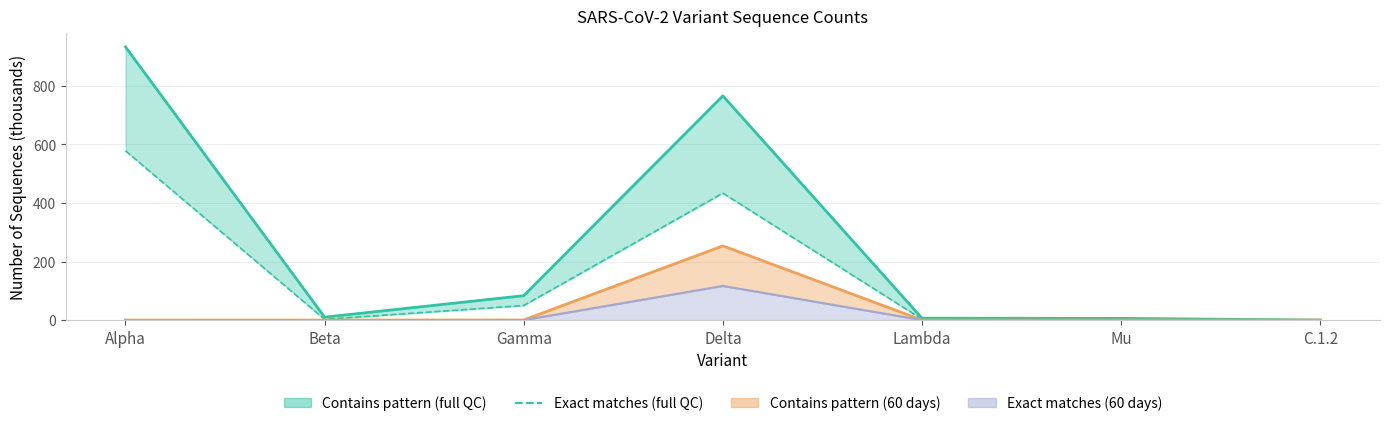

At which category does the data reach its first local peak?

Delta